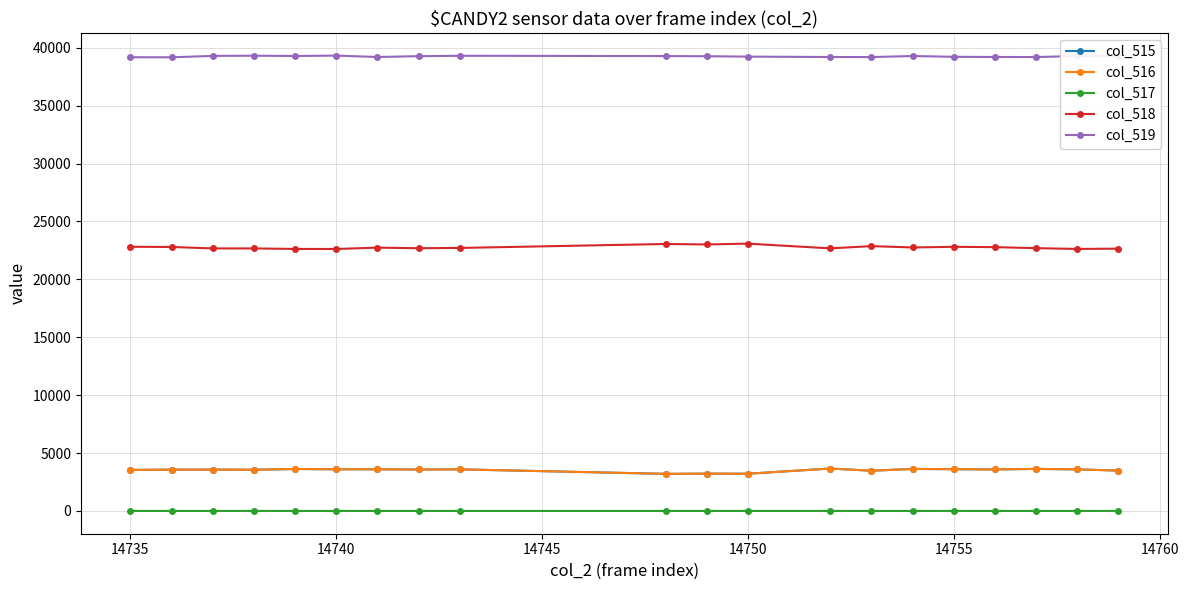

True or false: col_516 and col_519 intersect in this chart.

False